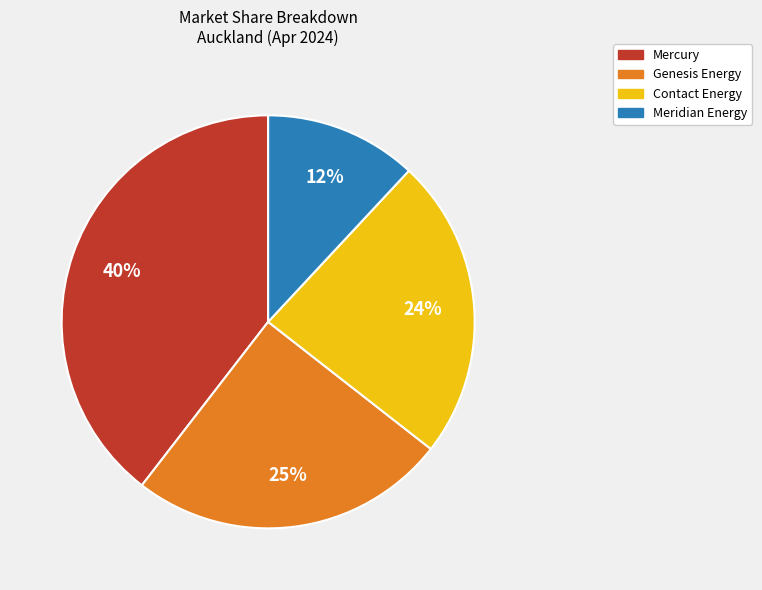

To the nearest percent, what is the difference between the largest and smallest slice percentages?

28%